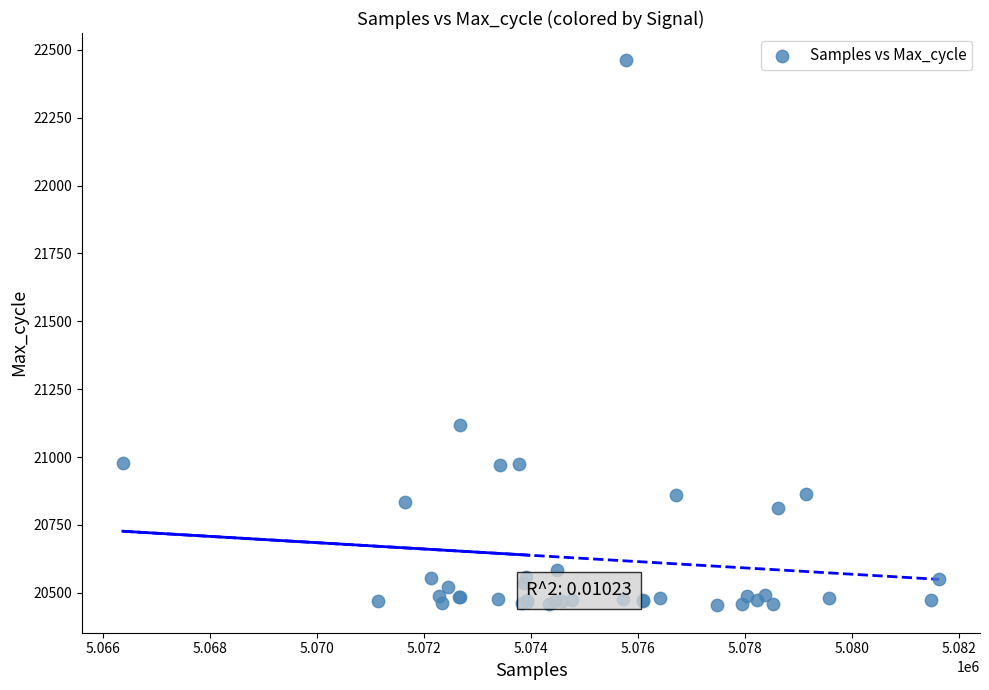

What Y value in the scatter plot is closest to 21457?

21119